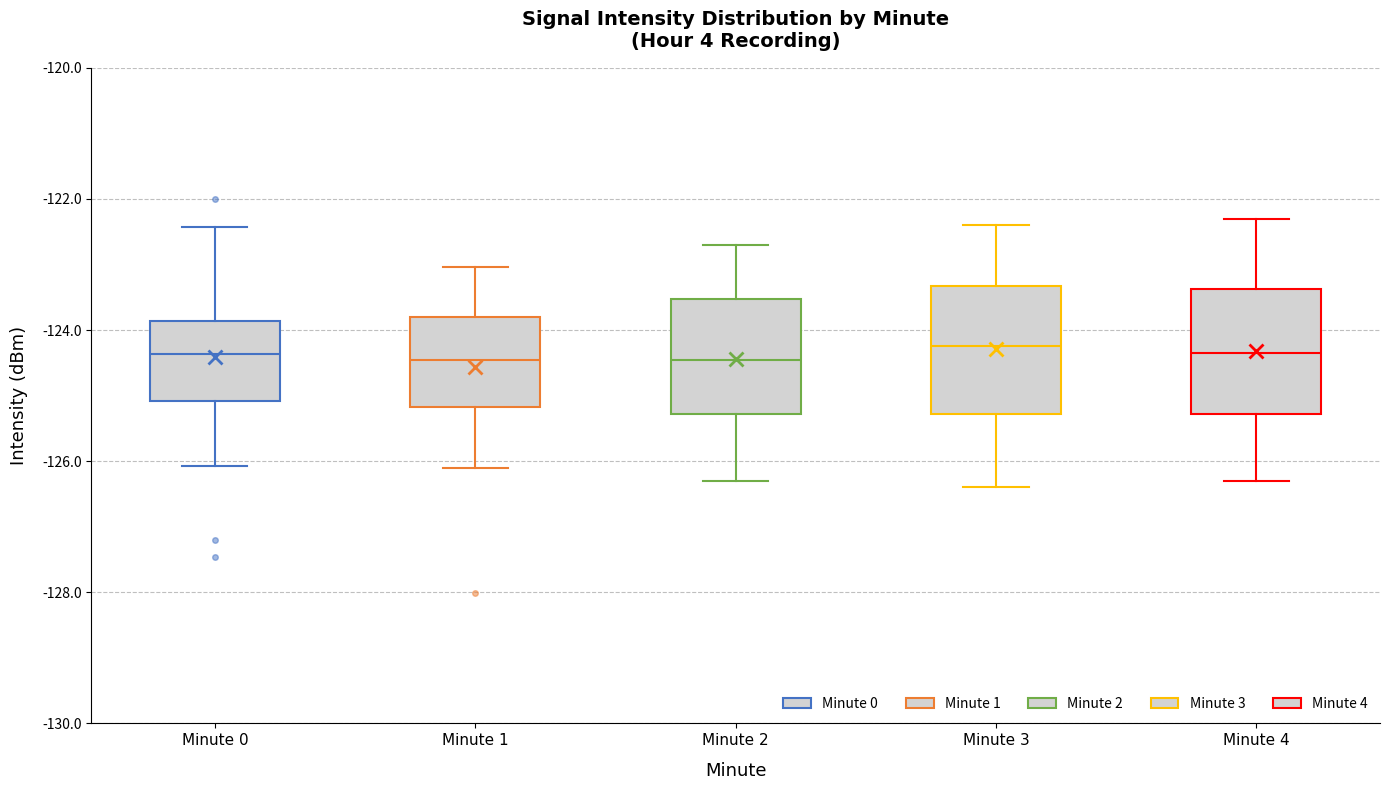

Reading left to right, read every box against the y-axis: the position of its median line, the range the box covers, and the ends of its whiskers. The values are not printed on the chart, so give them approximately, as read against the axis.

Minute 0: median -124.4, box -125.0 to -123.8, whiskers -126.0 to -122.4
Minute 1: median -124.4, box -125.2 to -123.8, whiskers -126.0 to -123.0
Minute 2: median -124.4, box -125.2 to -123.6, whiskers -126.2 to -122.6
Minute 3: median -124.2, box -125.2 to -123.4, whiskers -126.4 to -122.4
Minute 4: median -124.4, box -125.2 to -123.4, whiskers -126.2 to -122.2